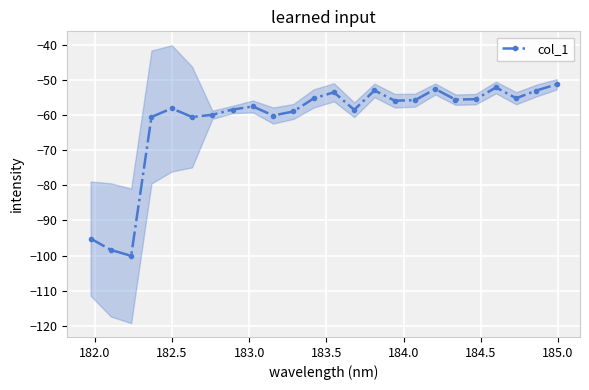

What is the highest value of the col_1 series?

-51.3